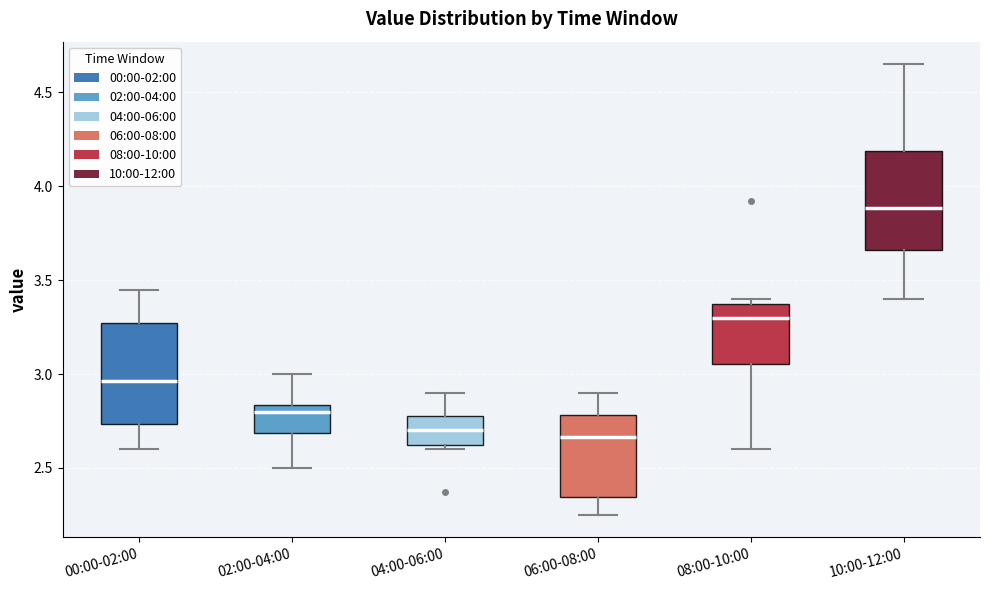

Reading left to right, read every box against the y-axis: the position of its median line, the range the box covers, and the ends of its whiskers. The values are not printed on the chart, so give them approximately, as read against the axis.

00:00-02:00: median 2.95, box 2.75 to 3.25, whiskers 2.60 to 3.45
02:00-04:00: median 2.80, box 2.70 to 2.85, whiskers 2.50 to 3.00
04:00-06:00: median 2.70, box 2.65 to 2.80, whiskers 2.60 to 2.90
06:00-08:00: median 2.65, box 2.35 to 2.80, whiskers 2.25 to 2.90
08:00-10:00: median 3.30, box 3.05 to 3.40, whiskers 2.60 to 3.40 (just above the box's upper edge)
10:00-12:00: median 3.90, box 3.65 to 4.20, whiskers 3.40 to 4.65